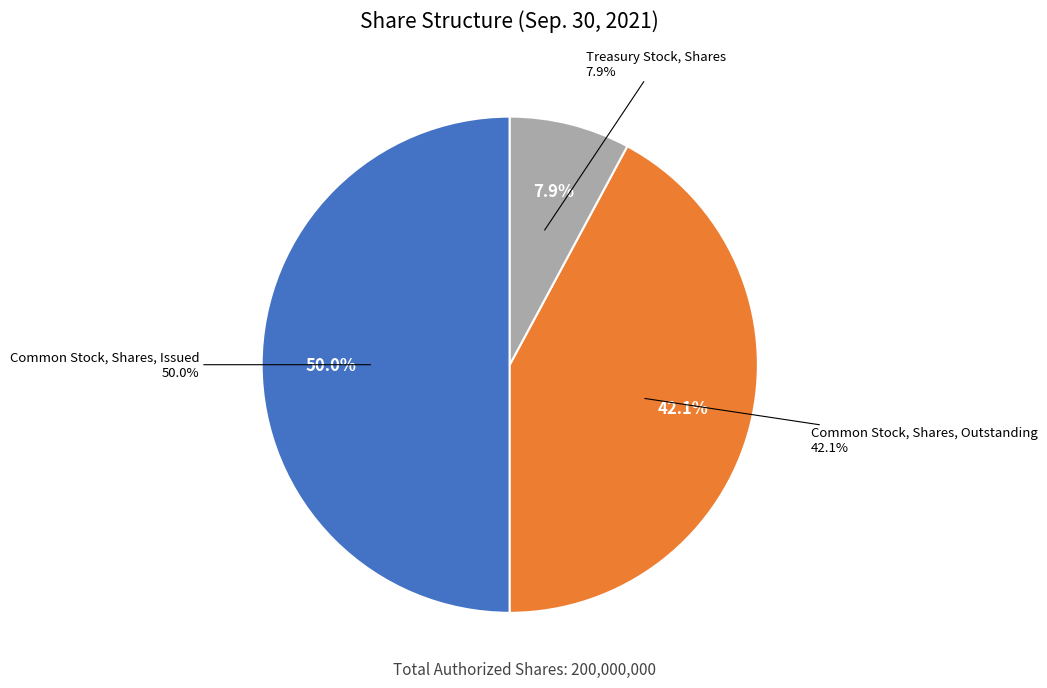

To the nearest percent, what is the difference between the largest and smallest slice percentages?

42%